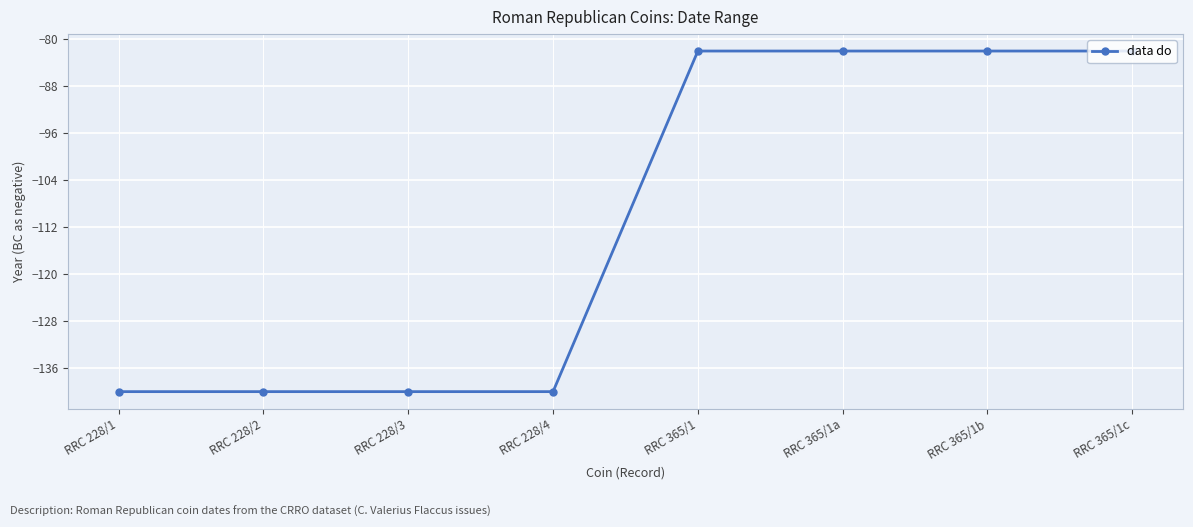

What is the difference between the second highest and minimum values?

58